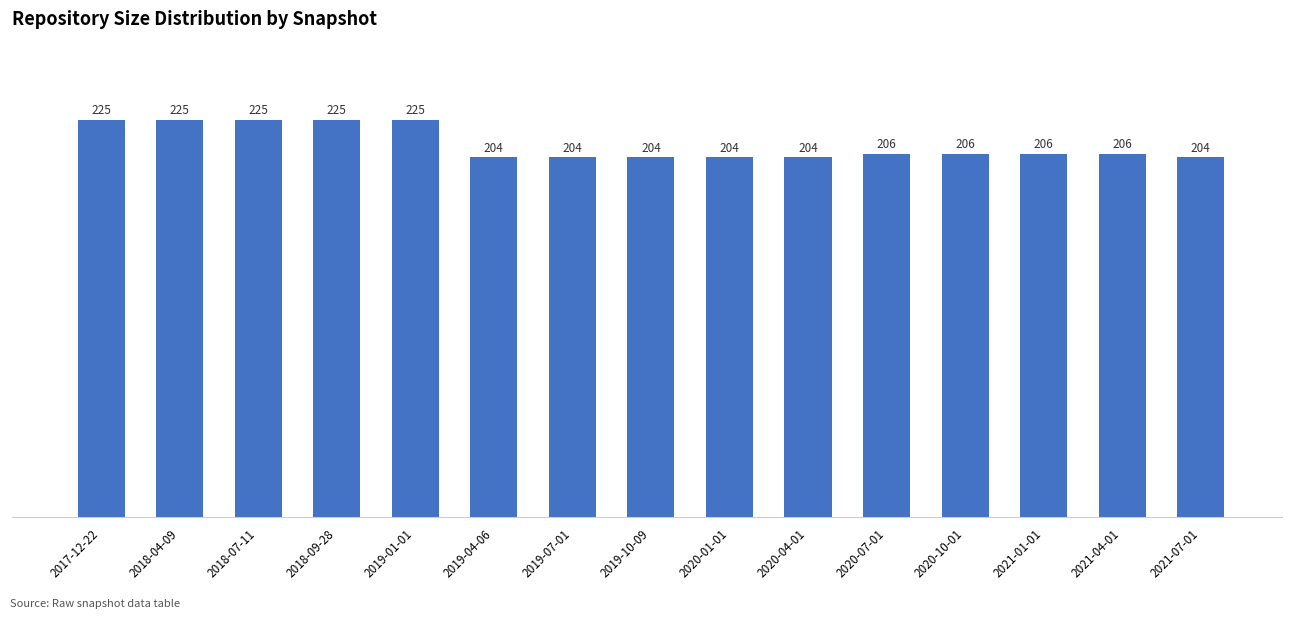

What is the difference between the values at 2019-07-01 and 2020-10-01?

2